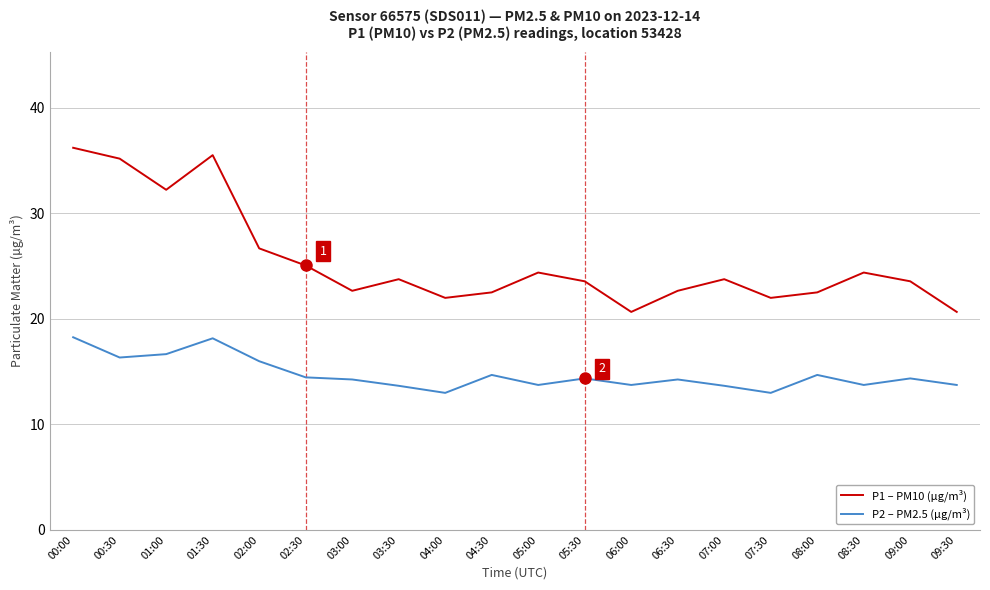

At which category is the sum across all series the highest?

00:00